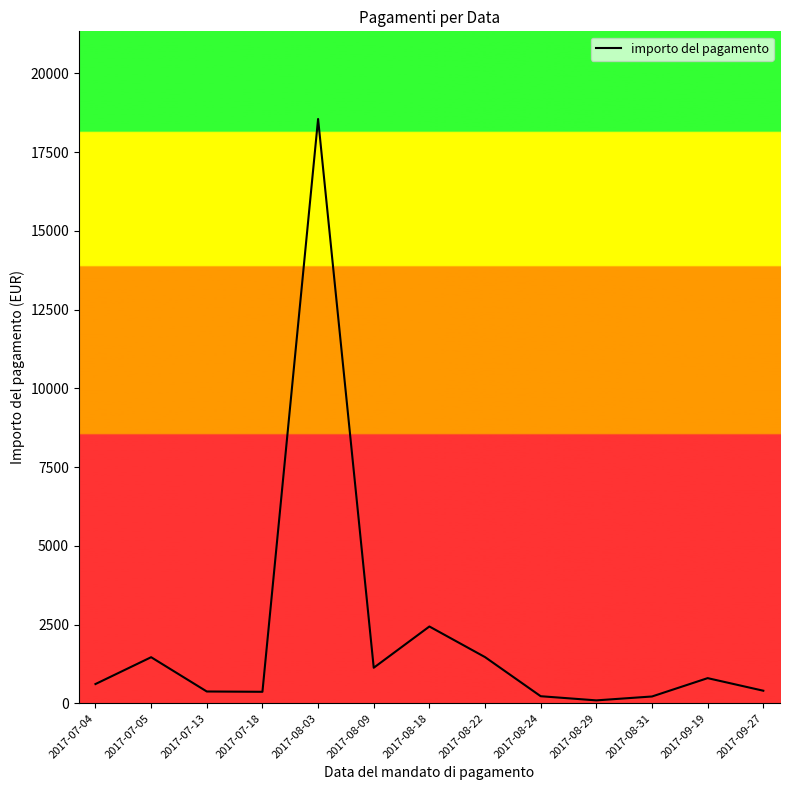

What position from the right is 2017-07-04?

13